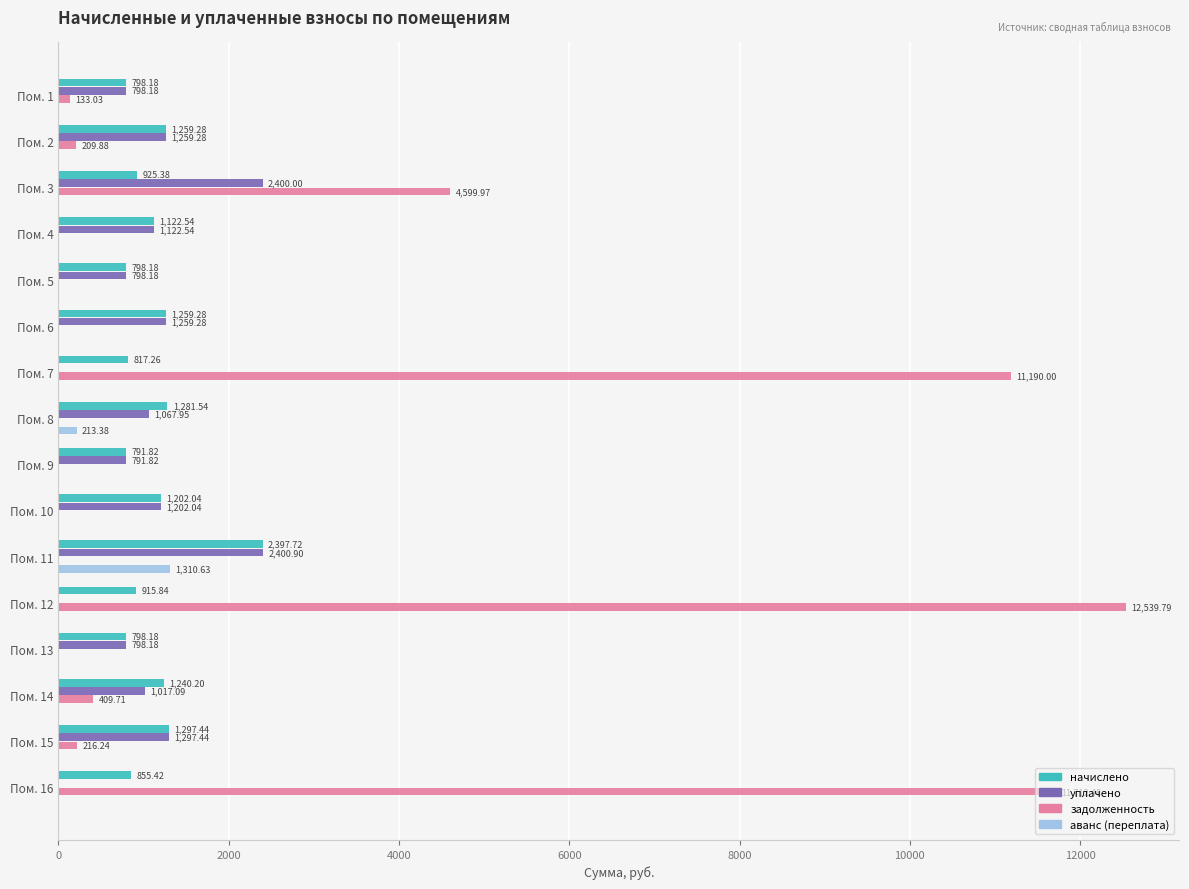

At which label does уплачено reach its peak?

Пом. 11